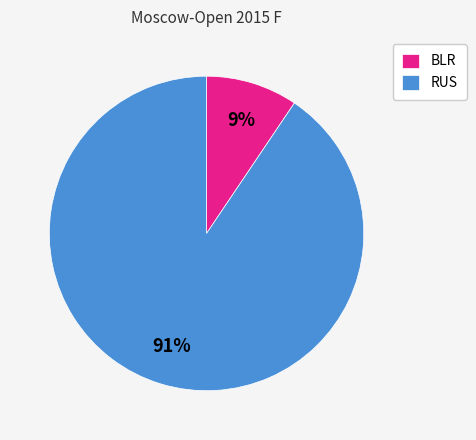

What percentage is the BLR slice, to the nearest percent?

9%